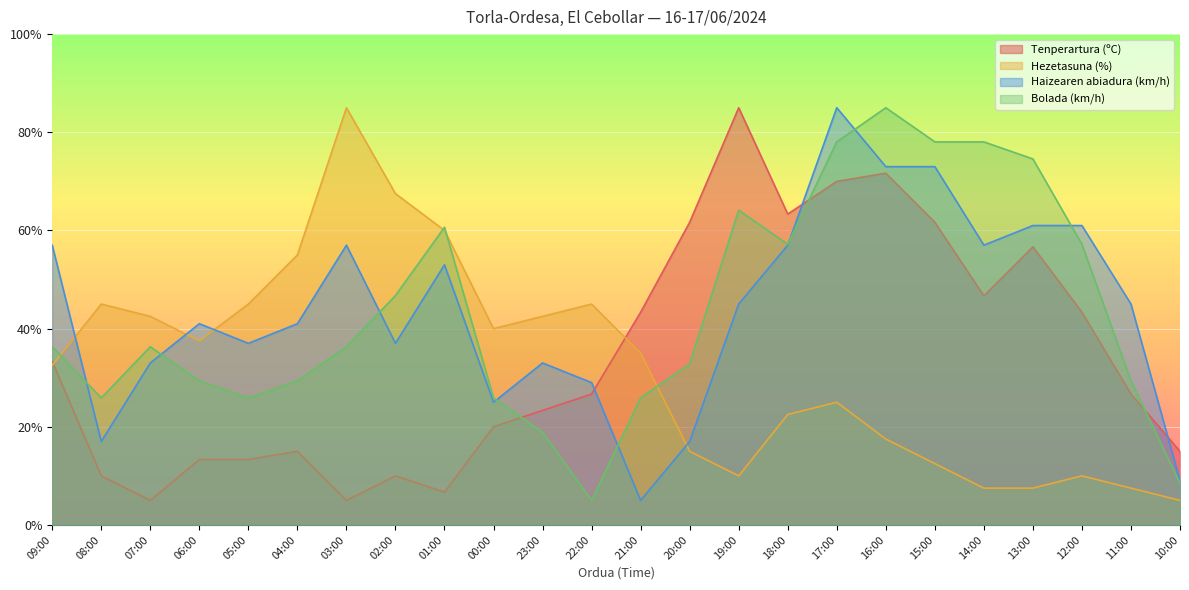

True or false: Hezetasuna (%) has a value of 67.5 at 02:00.

True